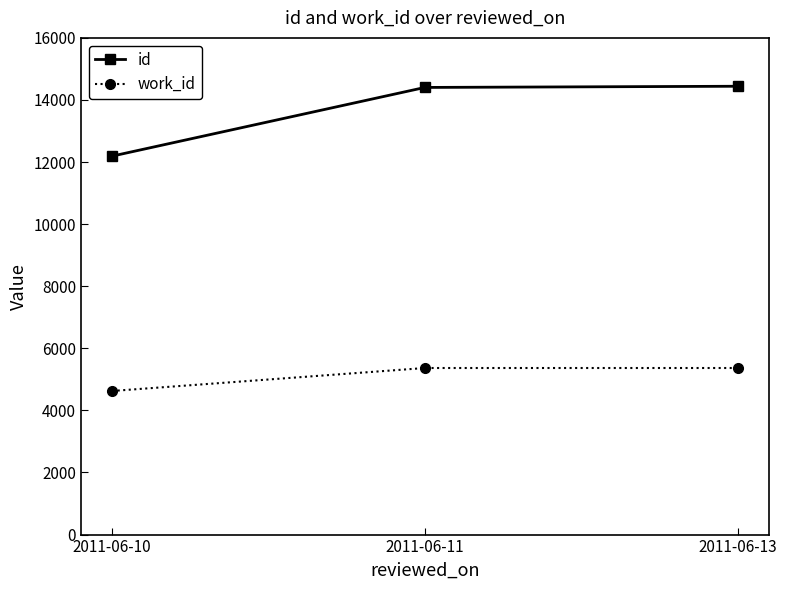

True or false: id has a value of 14442 at 2011-06-13.

True